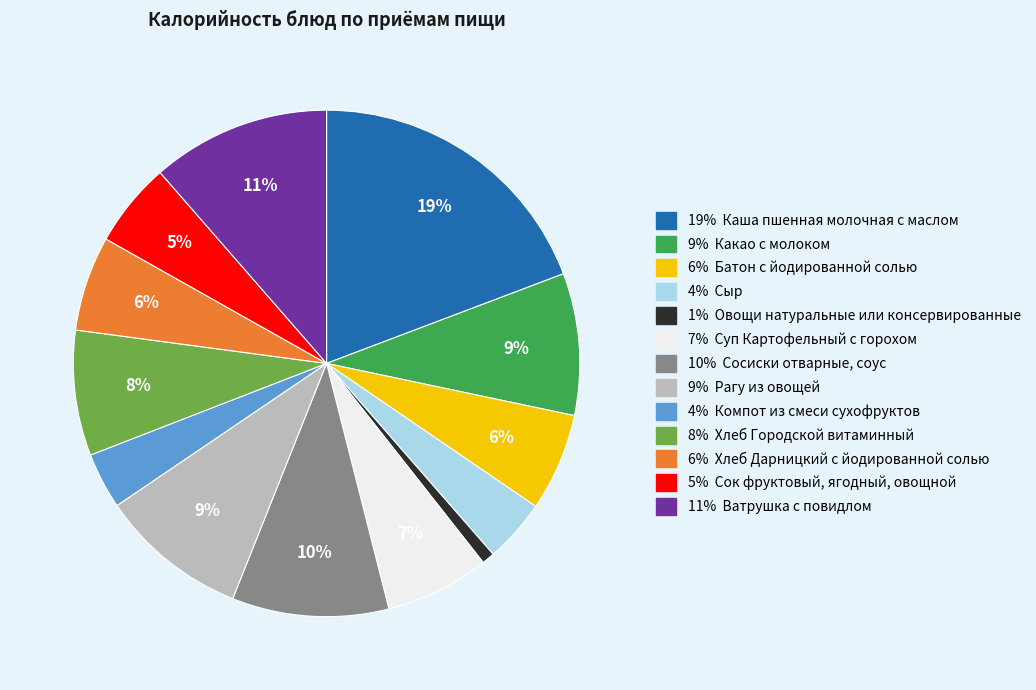

Is there any slice that represents more than half of the pie?

No